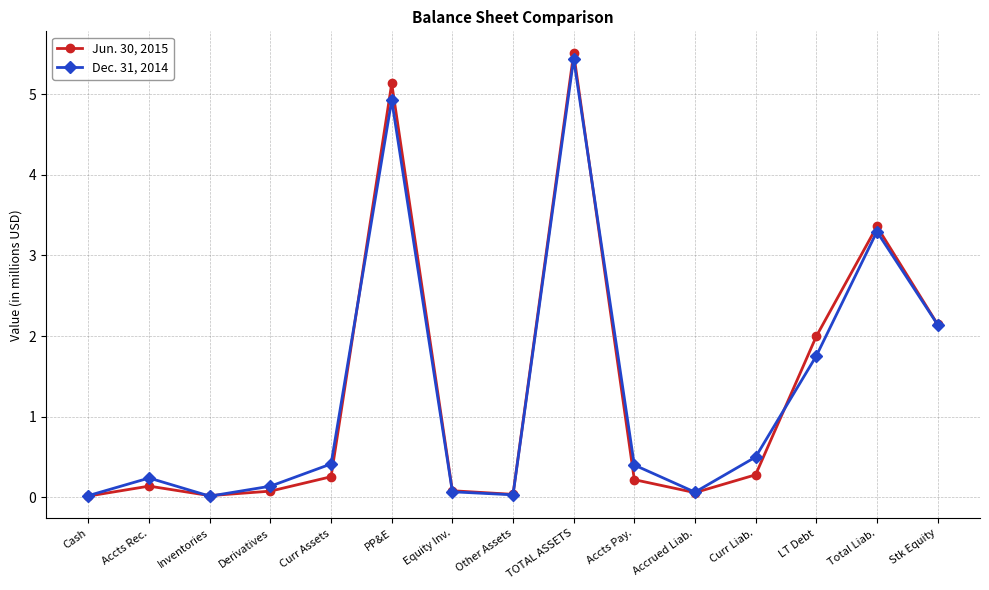

List the series in order of their peak value, lowest first.

Dec. 31, 2014, Jun. 30, 2015